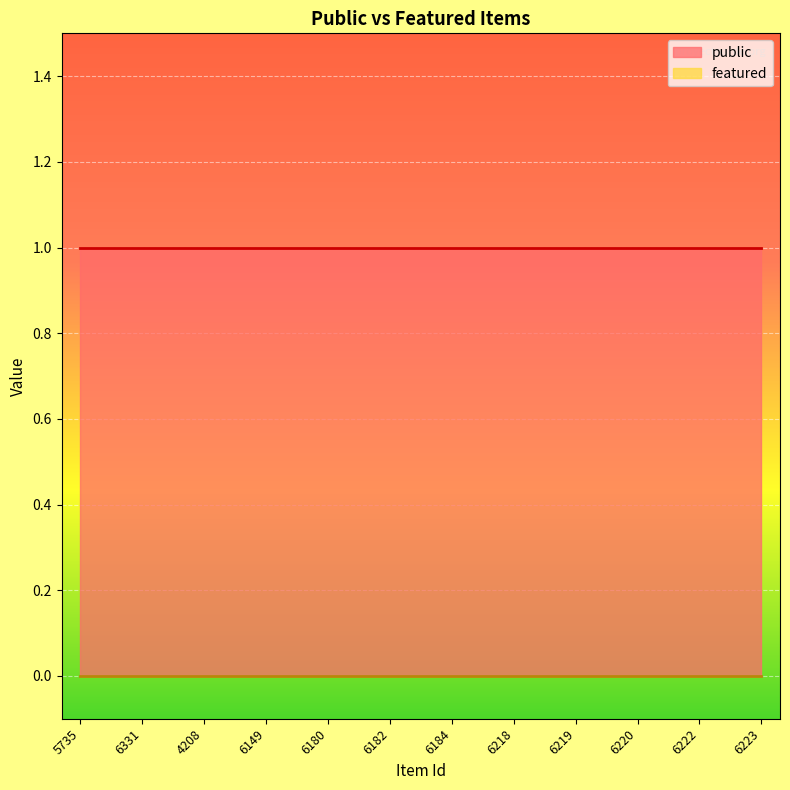

At which label does featured reach its peak?

5735